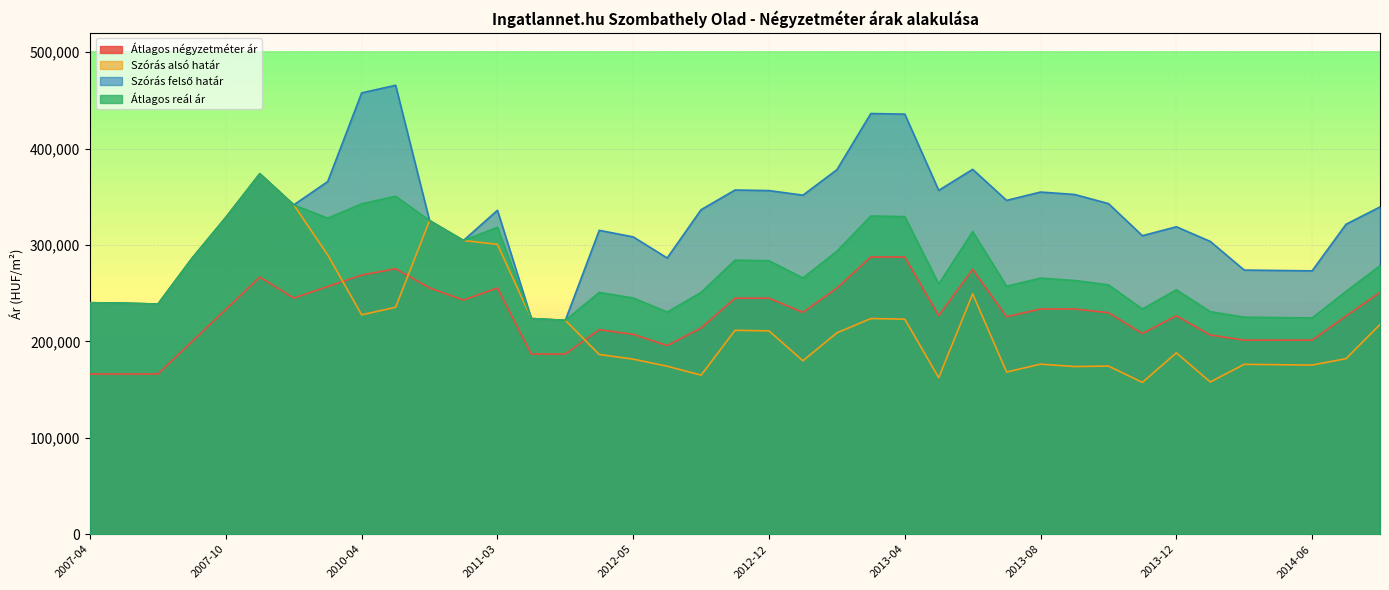

In Átlagos reál ár, how many points are lower than both neighbors (excluding endpoints)?

10